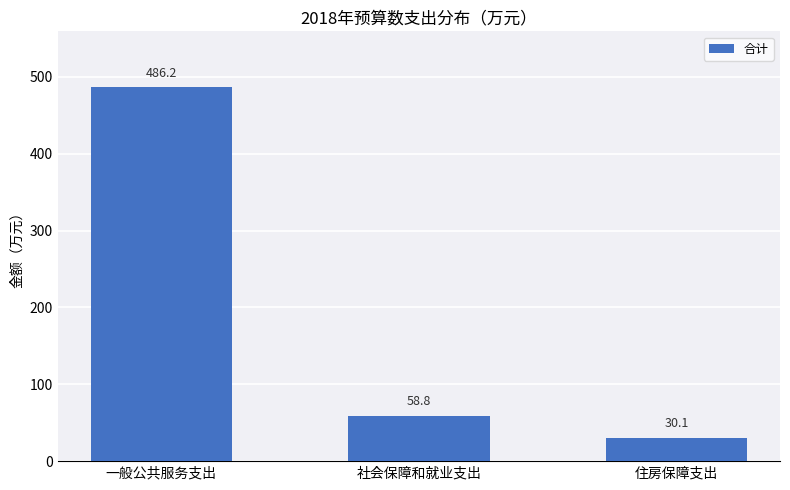

List the labels in order of value, smallest first.

住房保障支出, 社会保障和就业支出, 一般公共服务支出